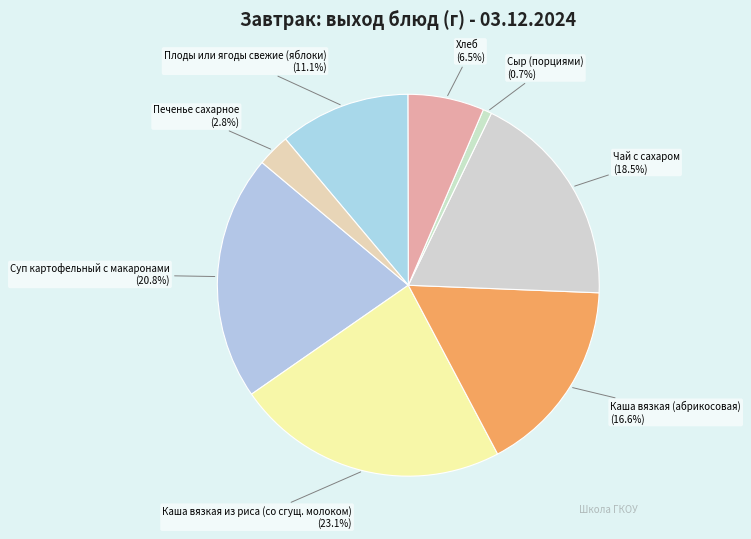

Rank the categories by value from highest to lowest.

Каша вязкая из риса (со сгущ. молоком), Суп картофельный с макаронами, Чай с сахаром, Каша вязкая (абрикосовая), Плоды или ягоды свежие (яблоки), Хлеб, Печенье сахарное, Сыр (порциями)